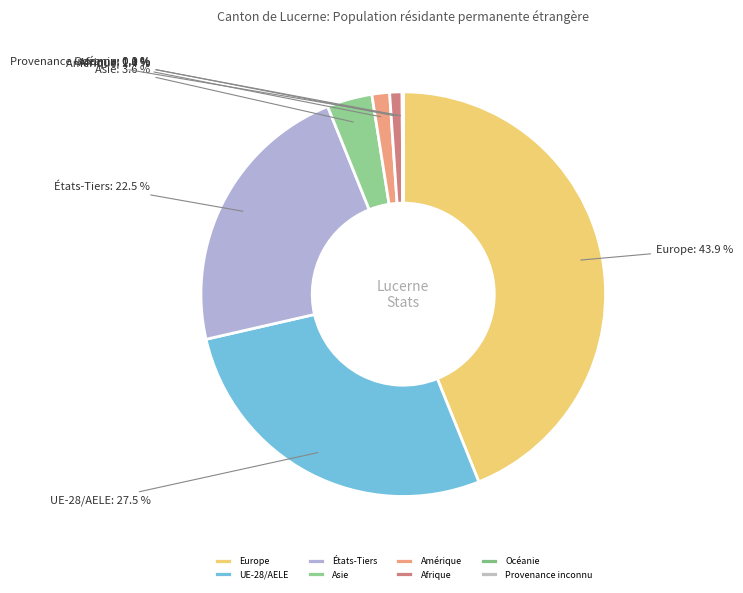

Does Amérique represent more than half of the total?

No